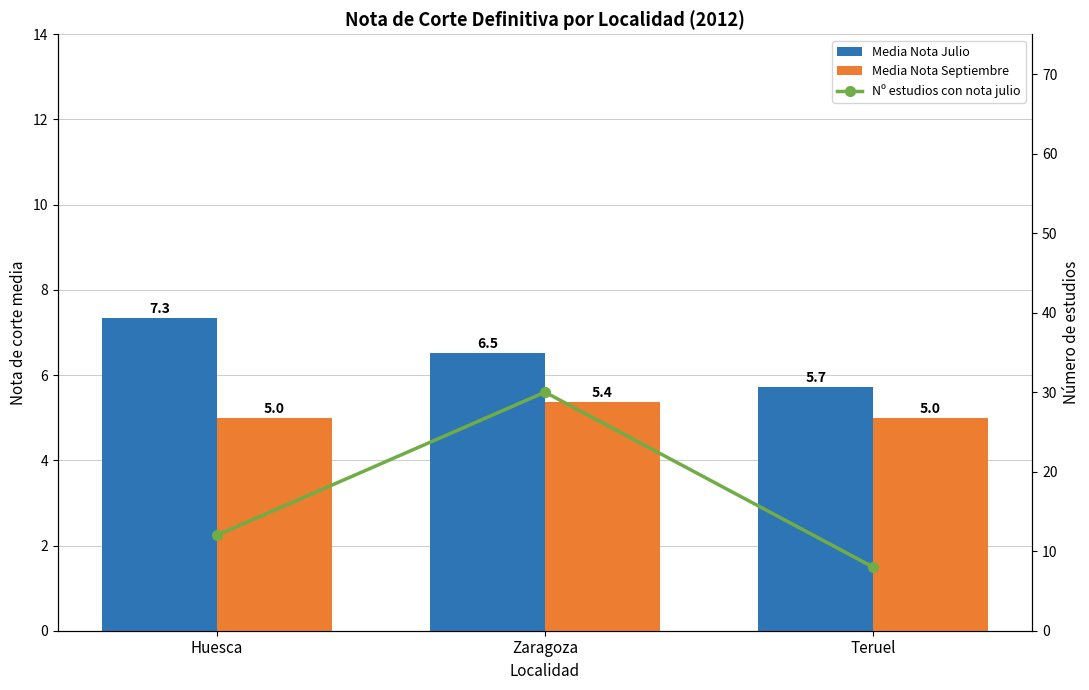

Which series has the largest total across all categories?

Nº estudios con nota julio